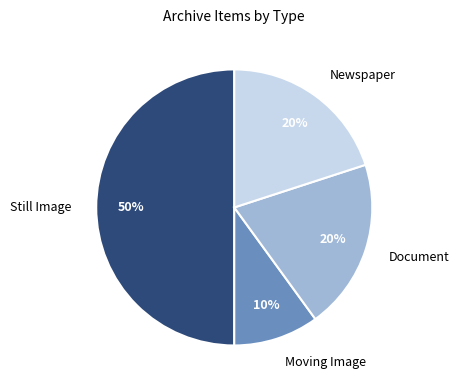

To the nearest percent, what is the average slice percentage?

25%